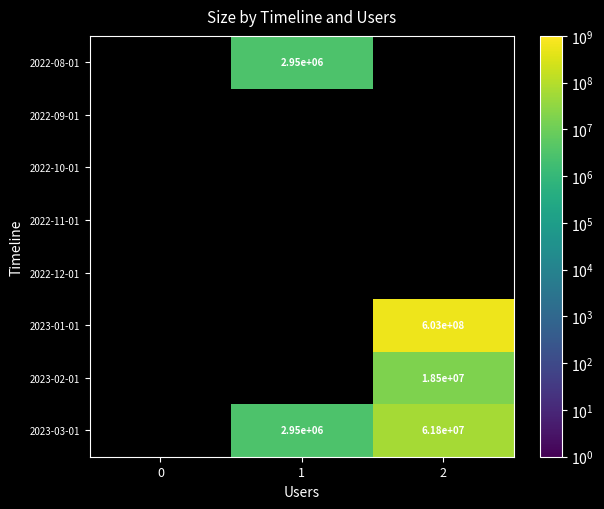

The value of 2023-03-01 at 2 is 61800000. True or false?

True